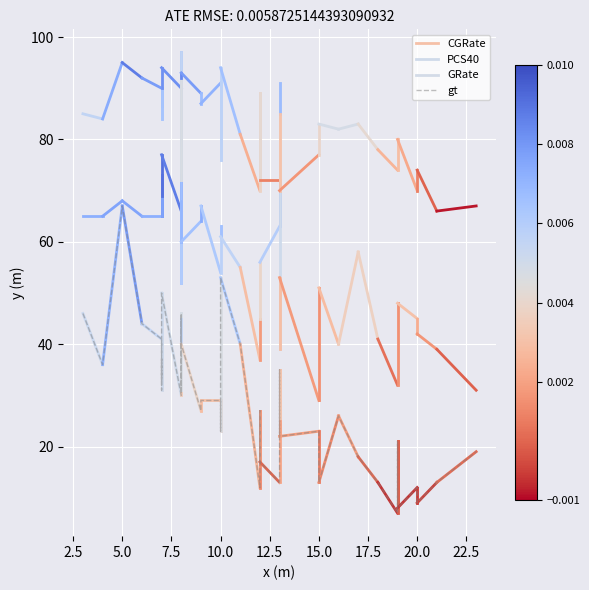

What is the value of the 19th point from the left?

23